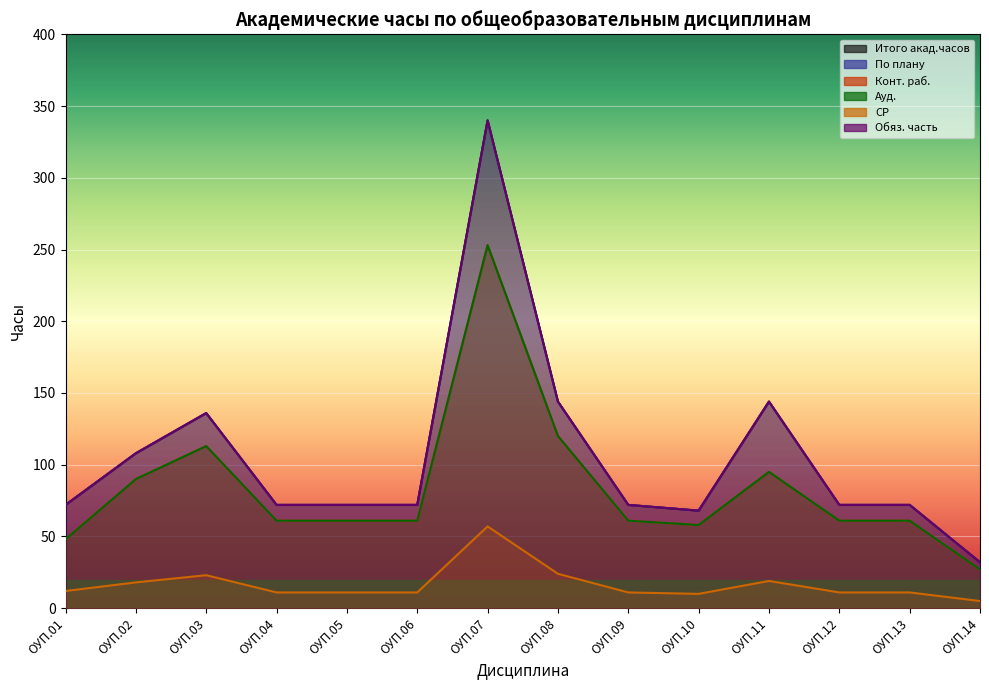

Reading left to right, transcribe all the data shown in this chart.

Итого акад.часов: 72	108	136	72	72	72	340	144	72	68	144	72	72	32
По плану: 72	108	136	72	72	72	340	144	72	68	144	72	72	32
Конт. раб.: 48	90	113	61	61	61	253	120	61	58	95	61	61	27
Ауд.: 48	90	113	61	61	61	253	120	61	58	95	61	61	27
СР: 12	18	23	11	11	11	57	24	11	10	19	11	11	5
Обяз. часть: 72	108	136	72	72	72	340	144	72	68	144	72	72	32